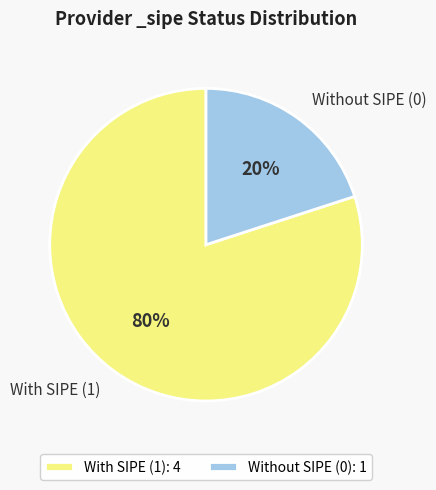

To the nearest percent, what portion does With SIPE (1) represent?

80%